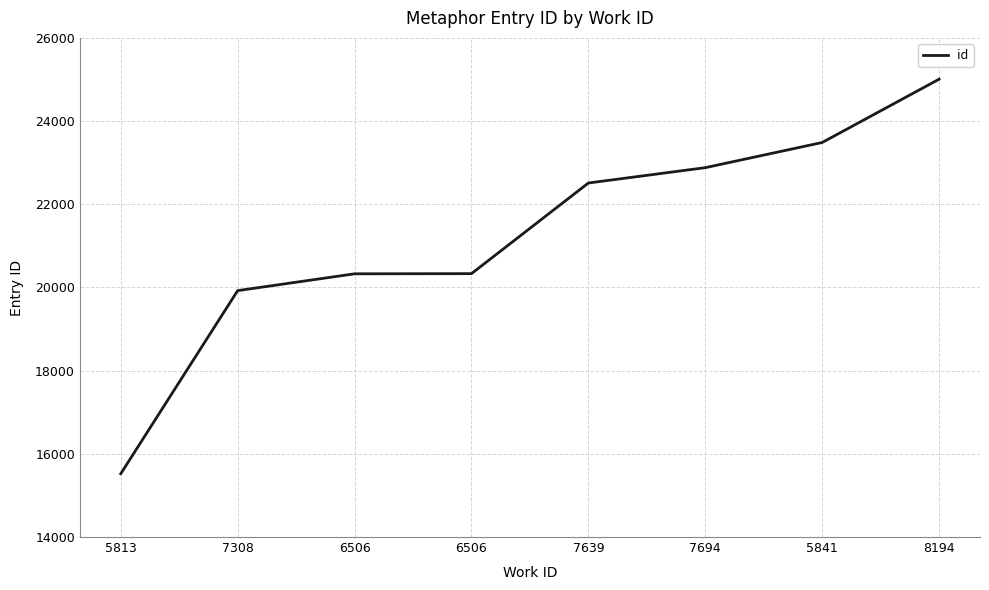

What is the value of the 7th point from the left?

23485